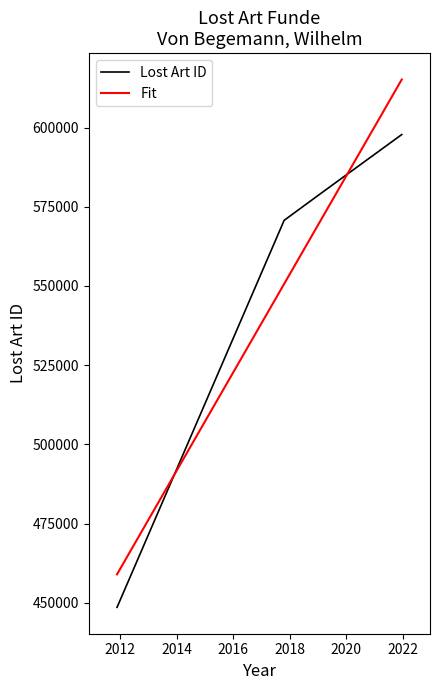

What is the minimum value shown in the chart?

448582.0